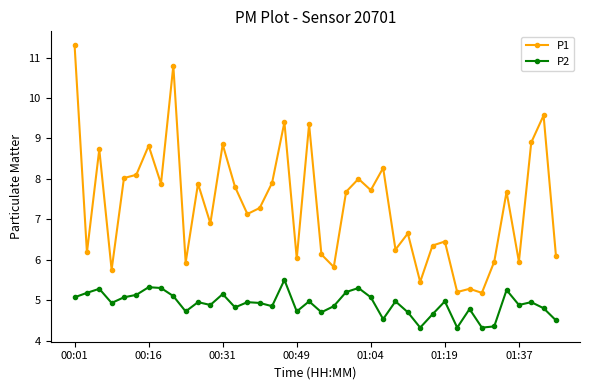

What is the value of the P1 point at the 3rd from the left?

8.7